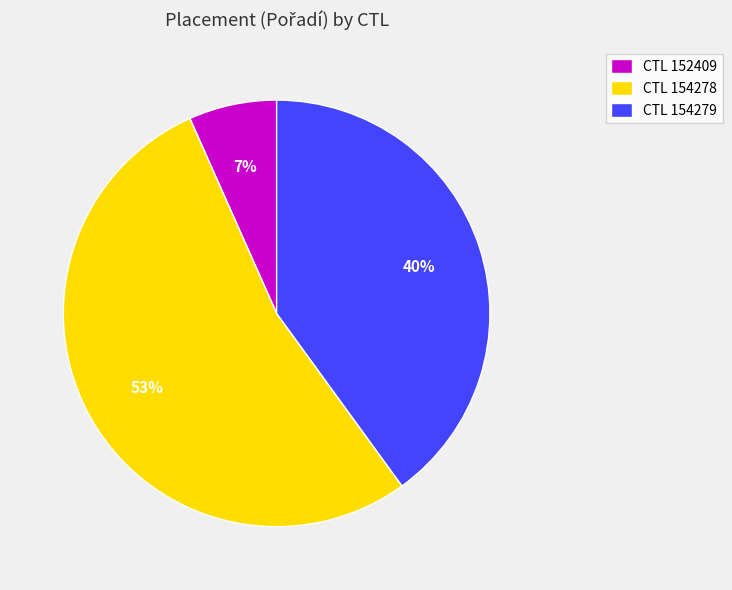

How many slices are in this pie chart?

3